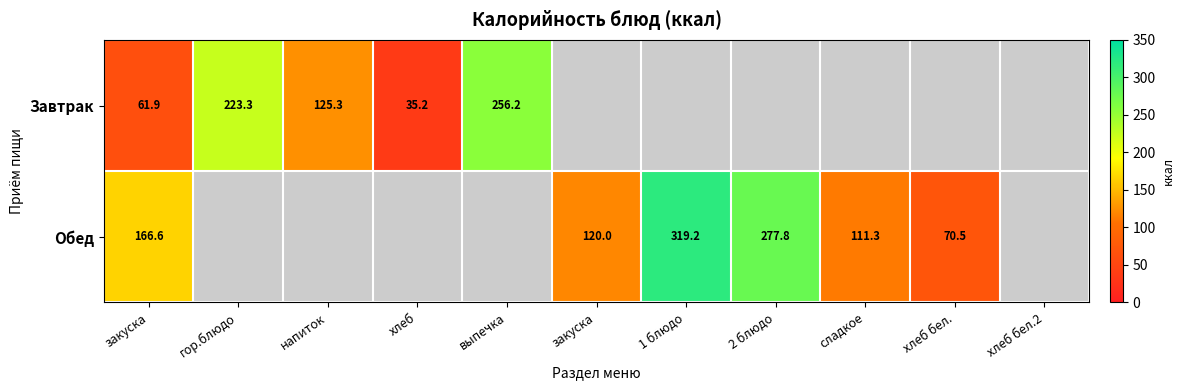

Is it true that Обед equals 405.8 at 2 блюдо?

False